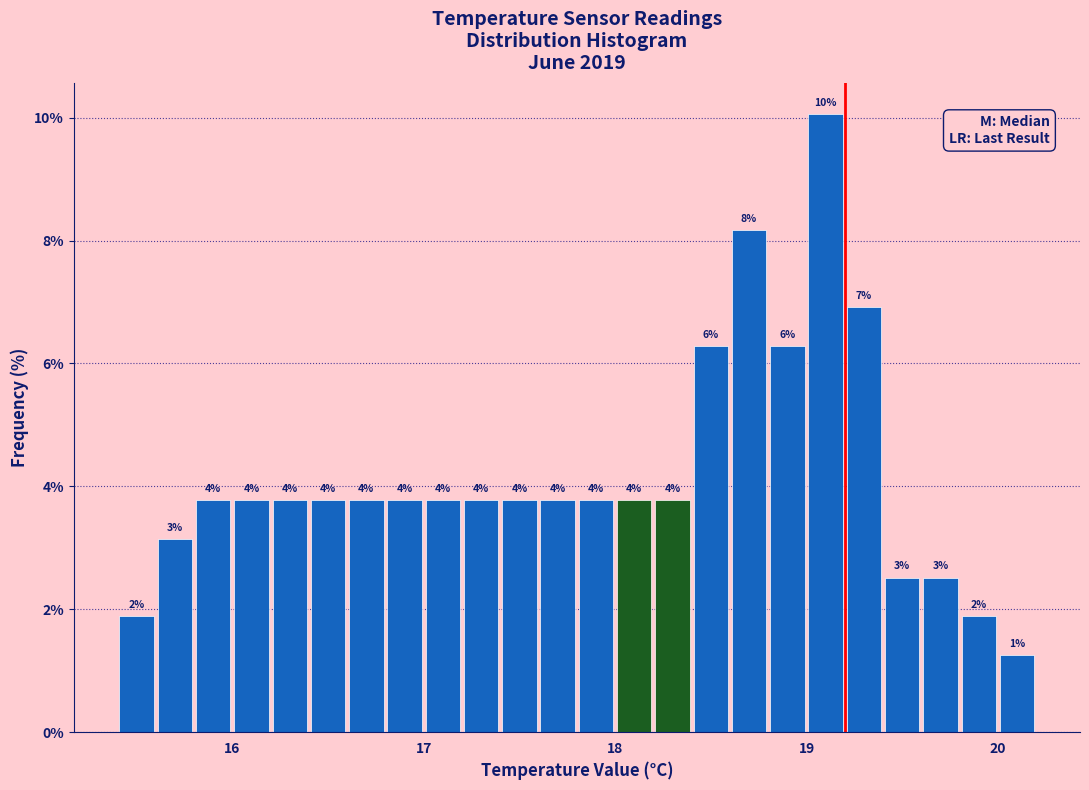

Read against the x-axis, roughly where is the centre of the tallest bar?

19.1